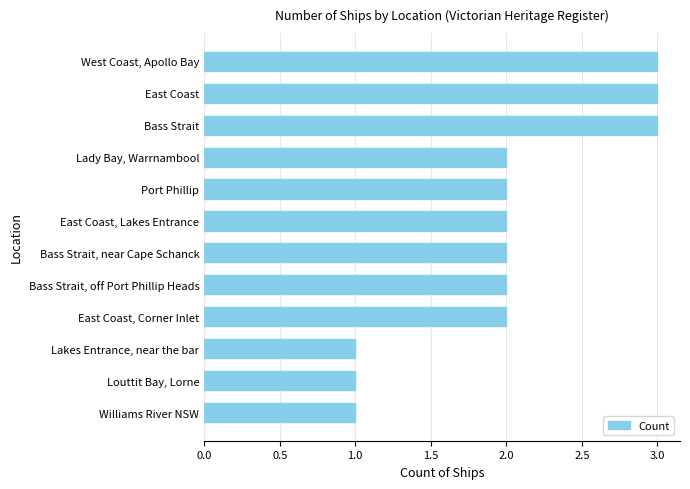

What is the difference between the maximum and minimum values?

2